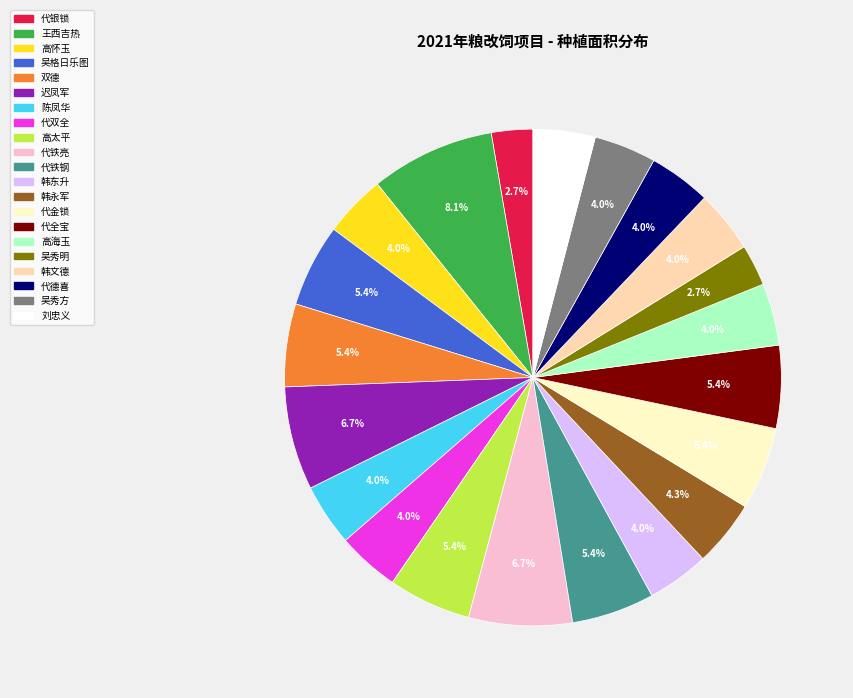

Approximately how many times larger is the value at 高怀玉 compared to 代德喜?

1.0